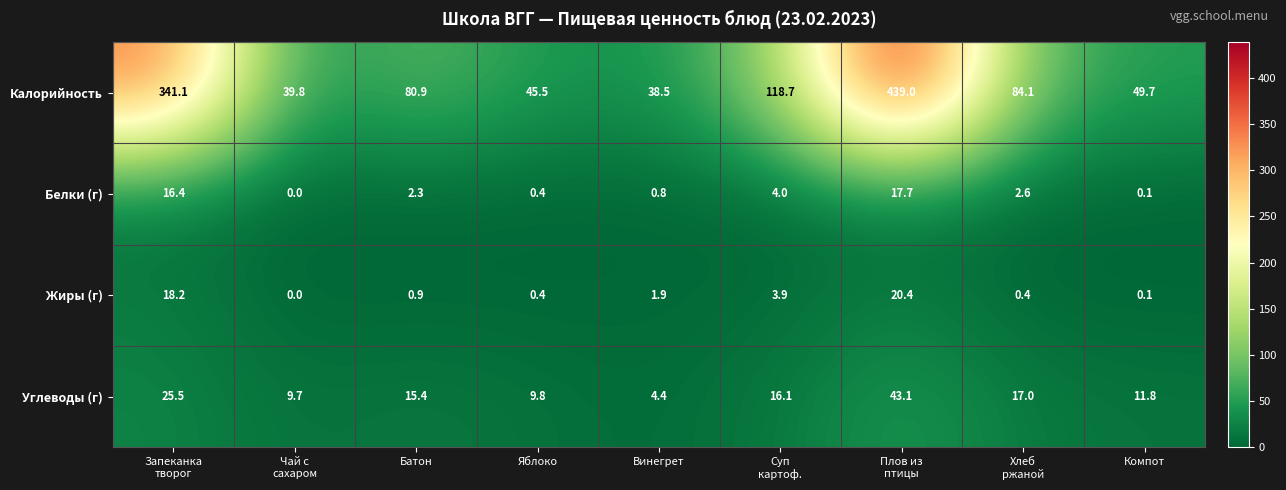

What is the spread (max minus min) of values at Суп
картоф.?

114.8